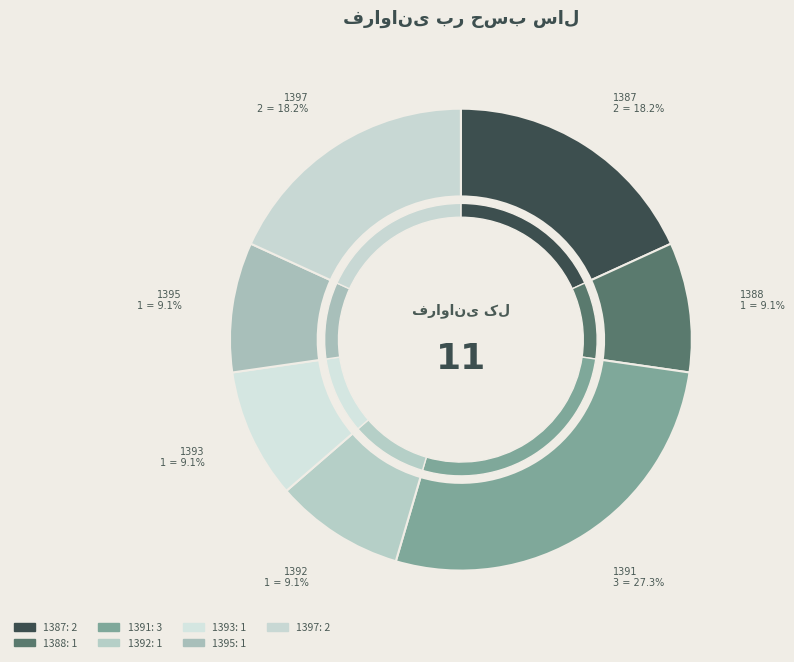

How many slices are in this pie chart?

7